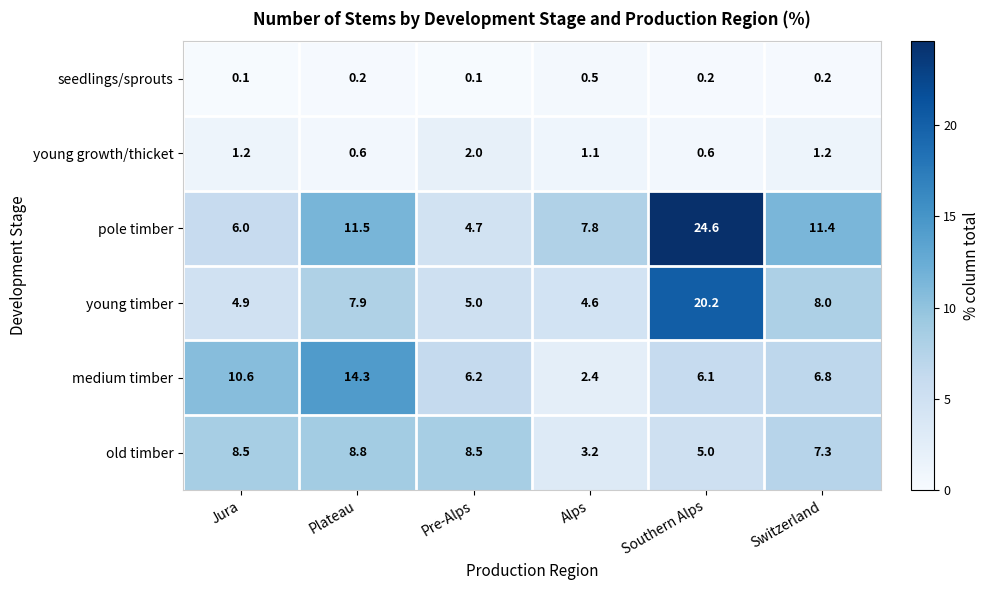

The value of young timber at Plateau is 7.9. True or false?

True